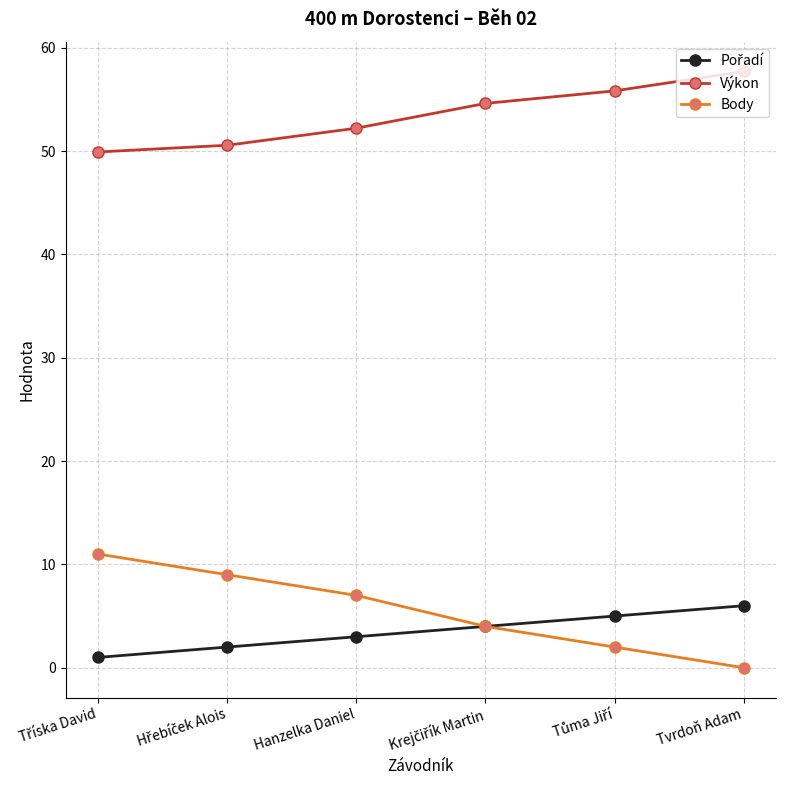

Read the Výkon value at Hanzelka Daniel.

52.2